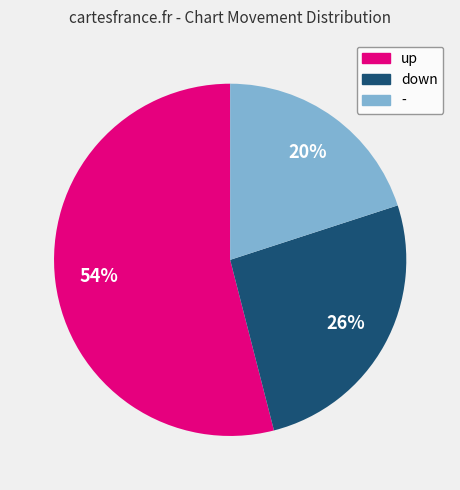

To the nearest percent, what is the combined percentage of up and down?

80%